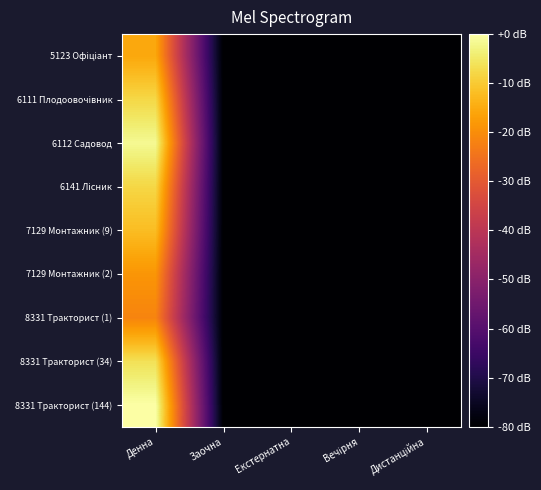

Count the number of categories in the chart.

5